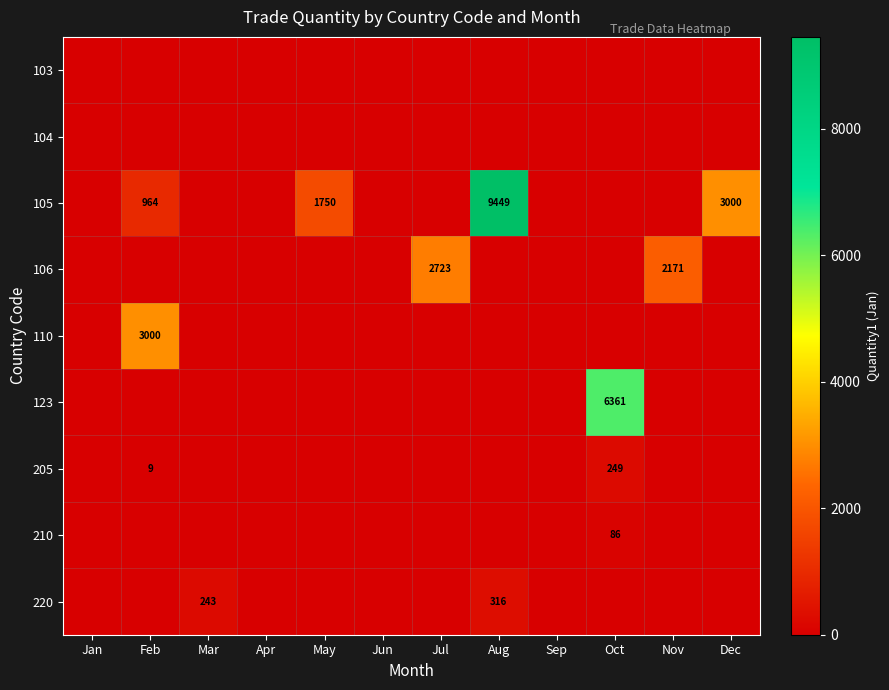

The 105 series shows 1578 at Feb. True or false?

False